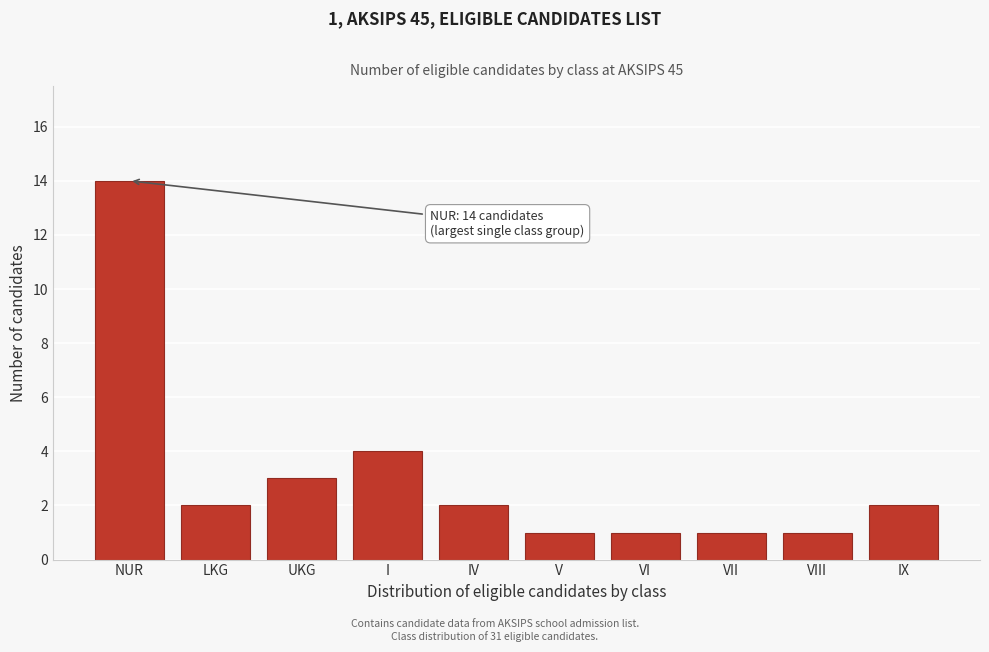

Reading left to right, what are all the values shown in this chart?

14	2	3	4	2	1	1	1	1	2